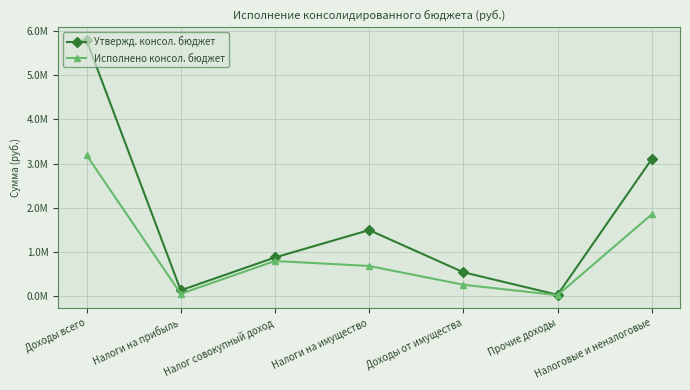

What is the smallest value displayed?

29376.2